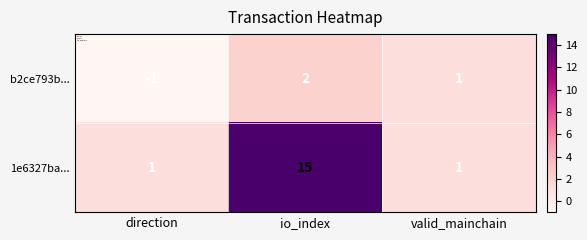

Read the 1e6327ba... value at io_index, to the nearest 10.

20